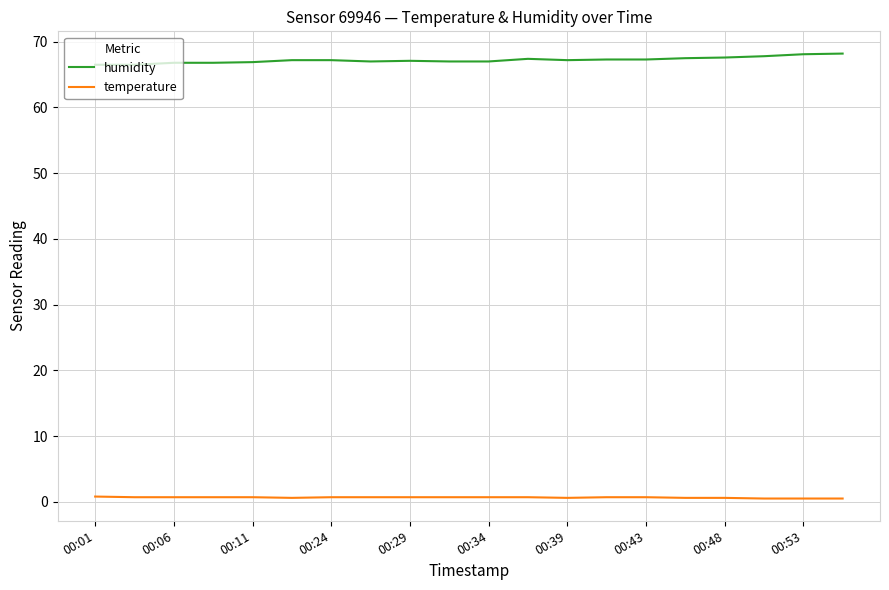

What is the greatest value displayed?

68.2